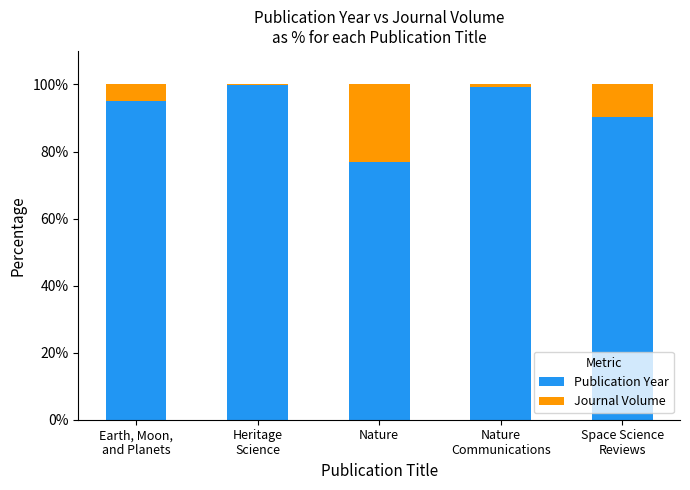

What is the highest value of the Publication Year series?

99.9